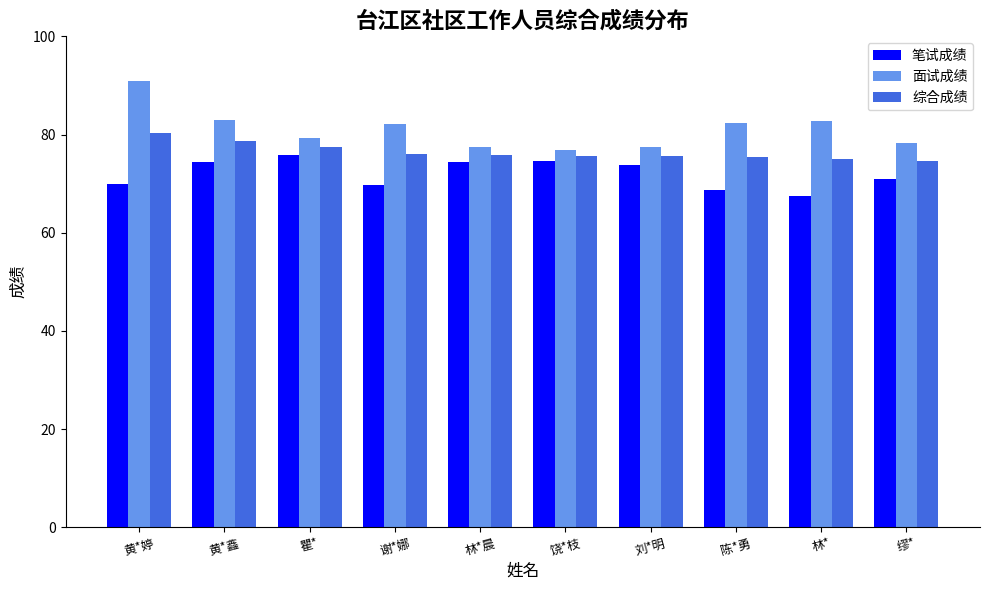

At 黄*鑫, list the series in order from largest to smallest.

面试成绩, 综合成绩, 笔试成绩